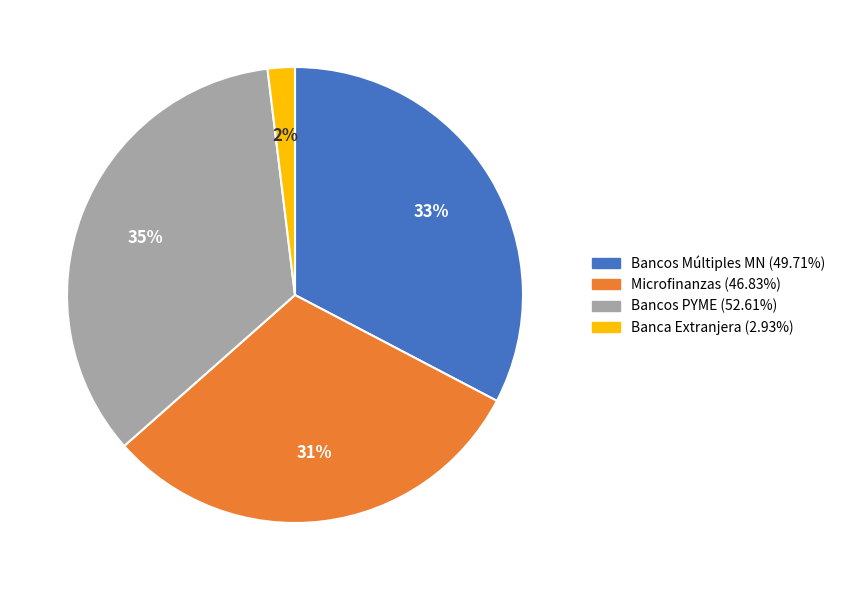

To the nearest percent, what is the average slice percentage?

25%